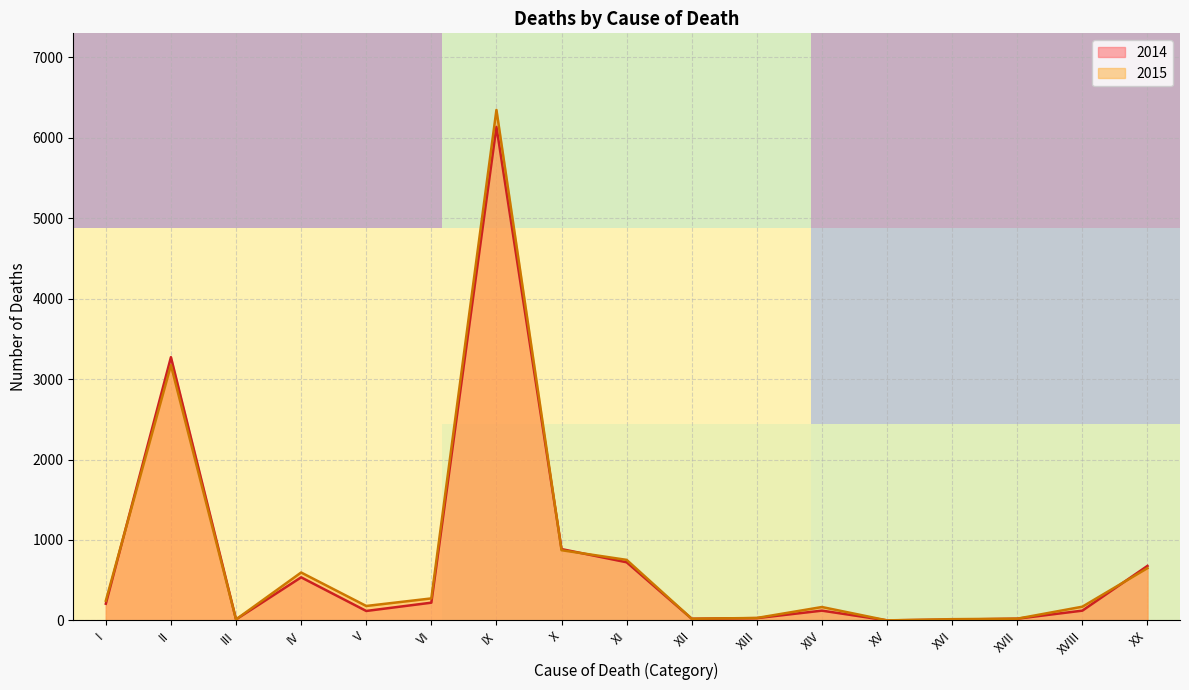

What is the highest value of the 2014 series?

6134